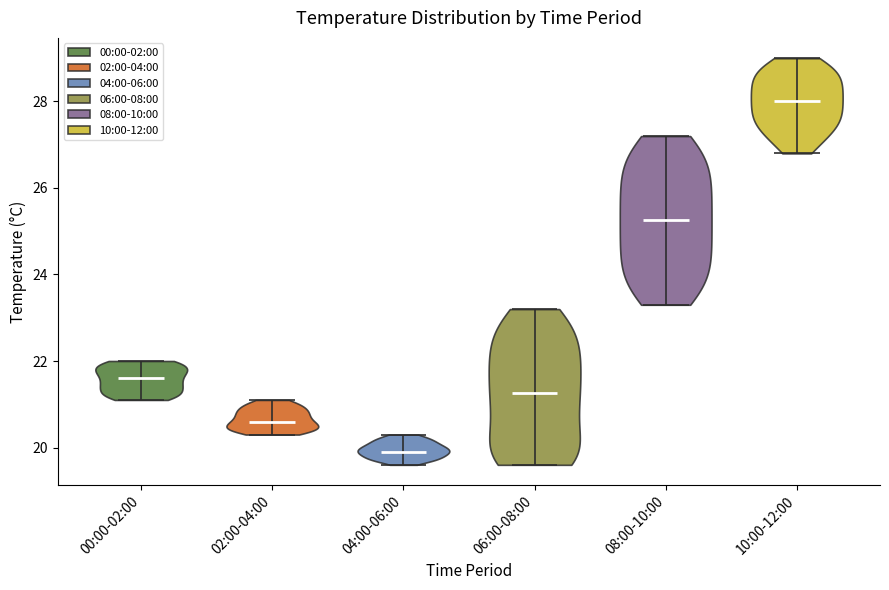

Reading left to right, read every violin against the y-axis: where its median line is, and the lowest and highest points it reaches. The values are not printed on the chart, so give them approximately, as read against the axis.

00:00-02:00: median line 21.6, lowest point 21.2, highest point 22.0
02:00-04:00: median line 20.6, lowest point 20.4, highest point 21.2
04:00-06:00: median line 20.0, lowest point 19.6, highest point 20.4
06:00-08:00: median line 21.2, lowest point 19.6, highest point 23.2
08:00-10:00: median line 25.2, lowest point 23.4, highest point 27.2
10:00-12:00: median line 28.0, lowest point 26.8, highest point 29.0